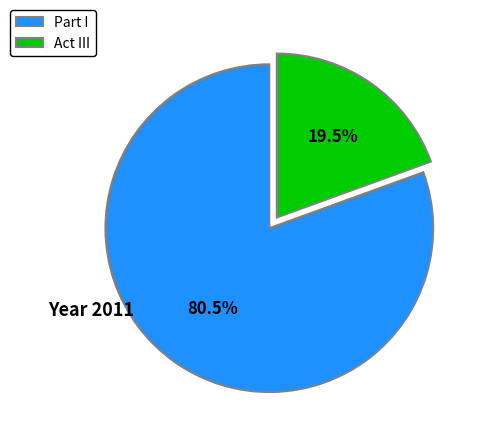

Is there any slice that represents more than half of the pie?

Yes